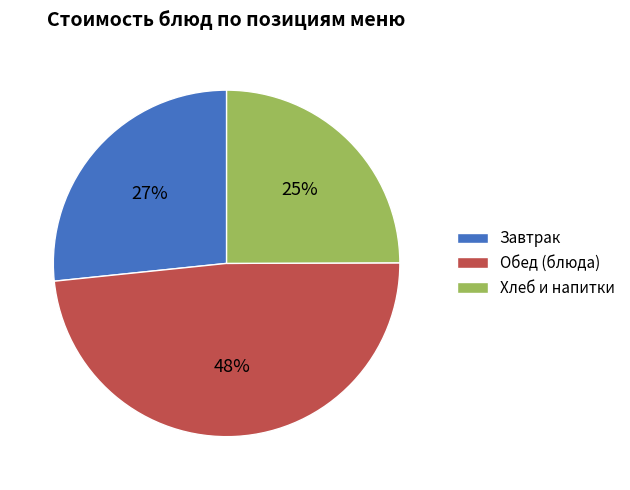

Is there a majority slice in this chart?

No